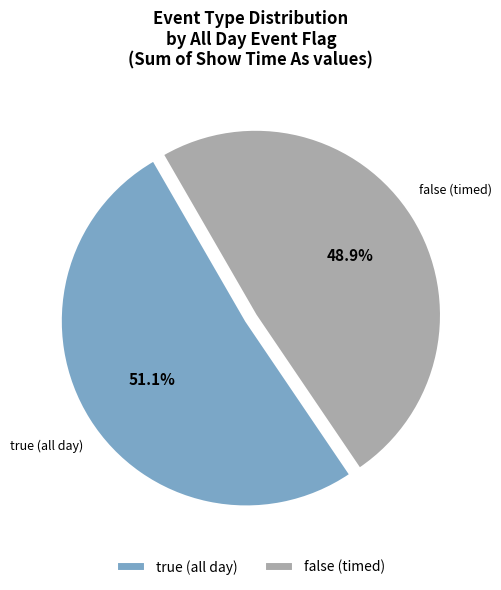

What portion of the pie excludes true (all day)?

48.9%